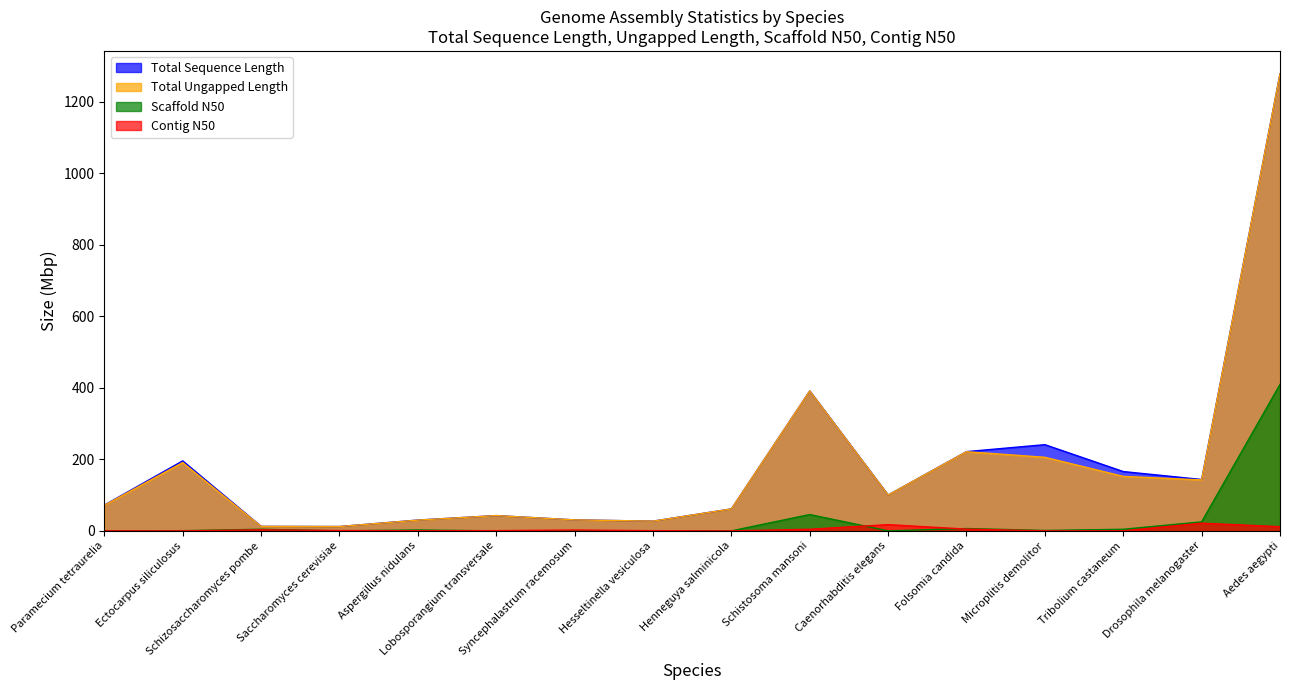

What is the difference between the maximum and minimum values in the Total Ungapped Length series?

1266.5